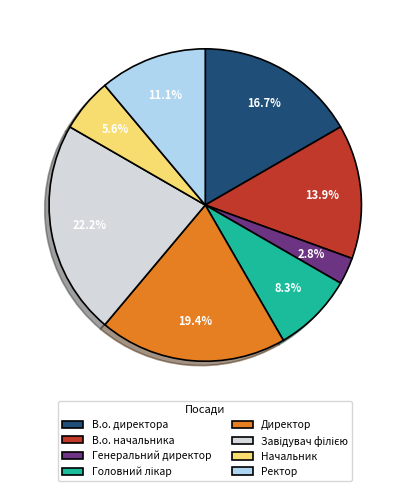

Does any single category account for the majority?

No